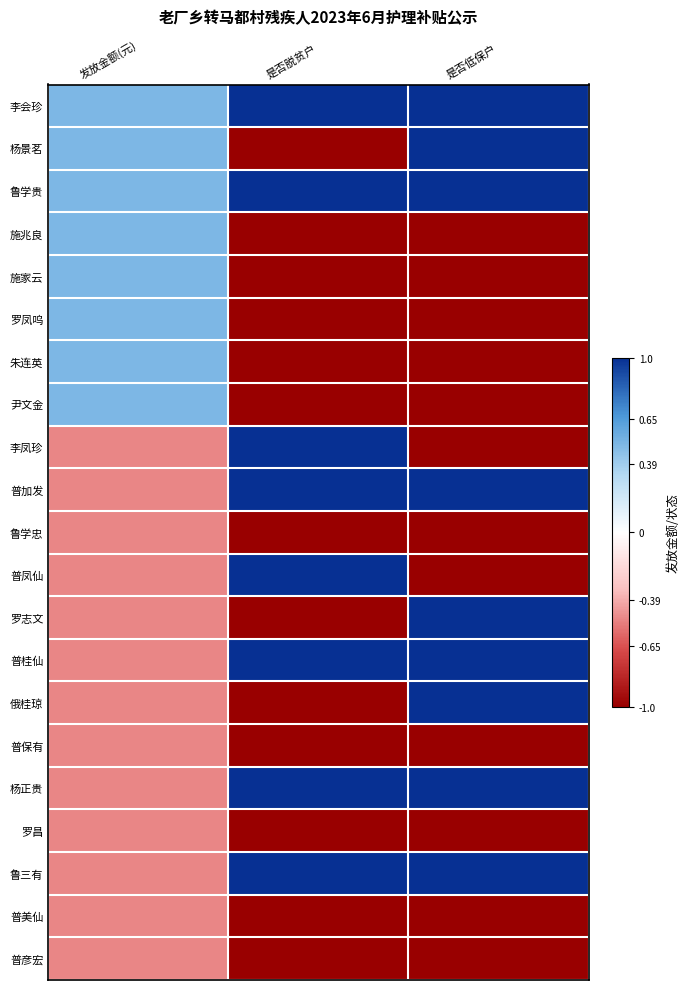

Which category has the highest value across all series?

是否脱贫户